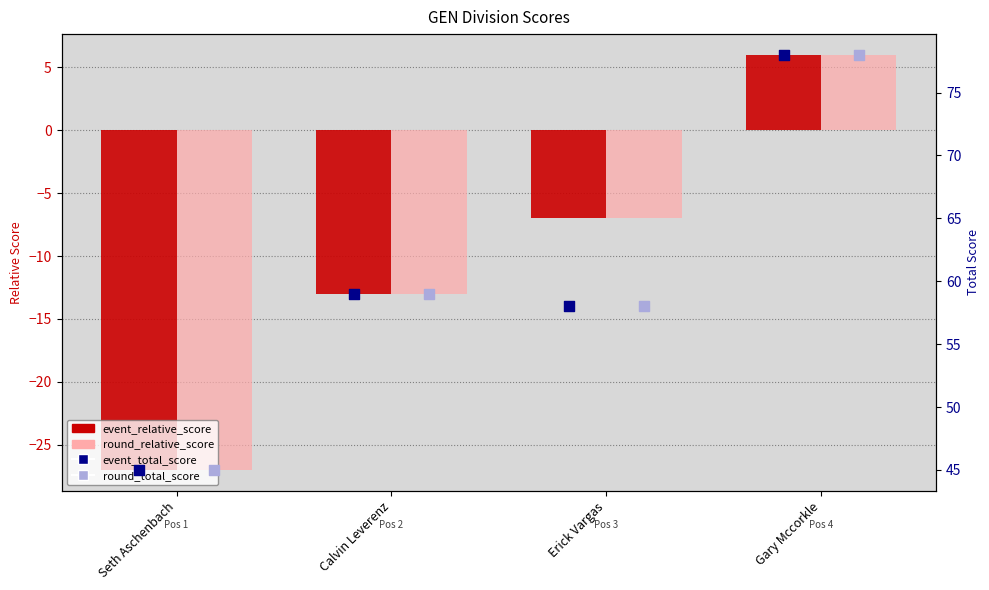

Which series has the largest total across all categories?

event_total_score